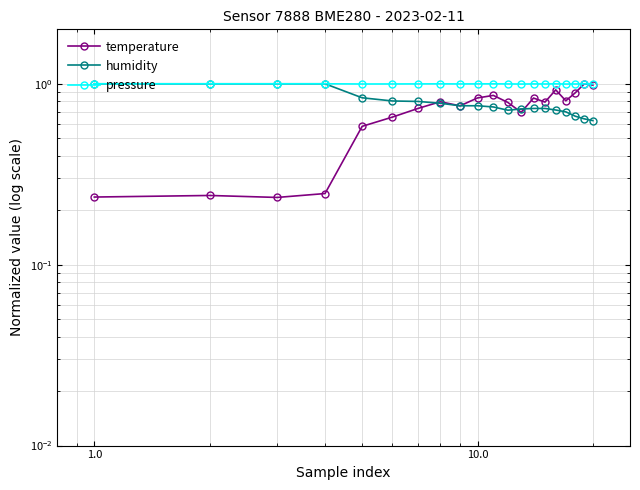

At how many categories does at least one series exceed 0?

20